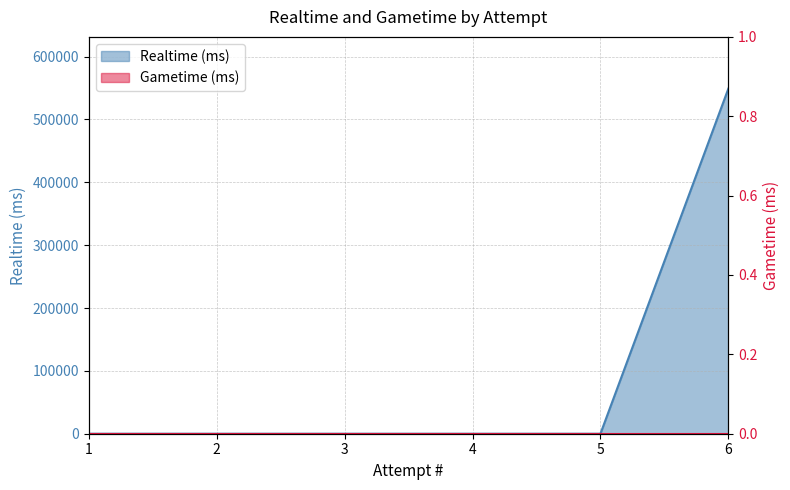

What is the sum of the values at 3 and 6?

549071